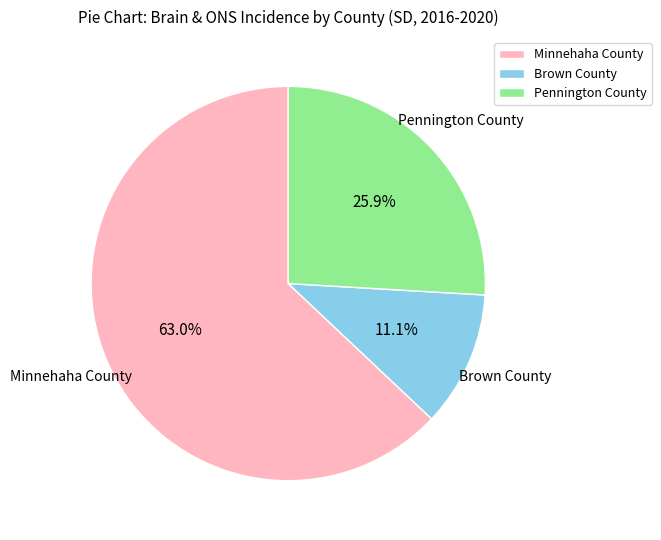

Between Pennington County and Brown County, which is larger?

Pennington County